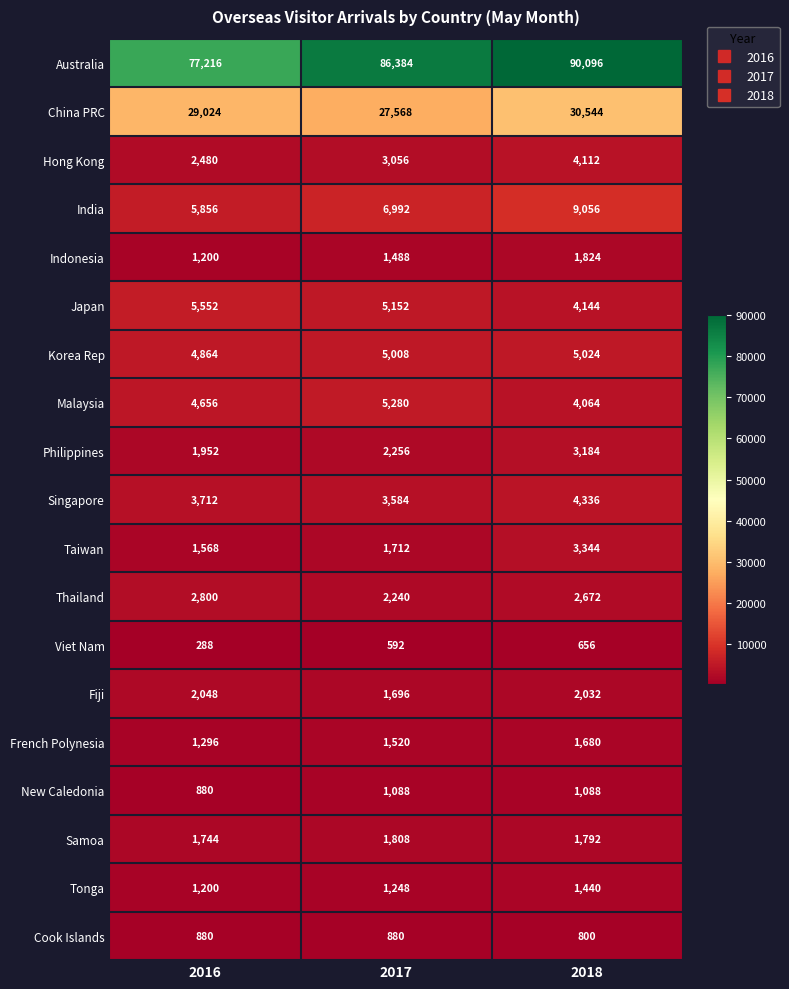

What value does the New Caledonia series have at 2018, to the nearest 5?

1090